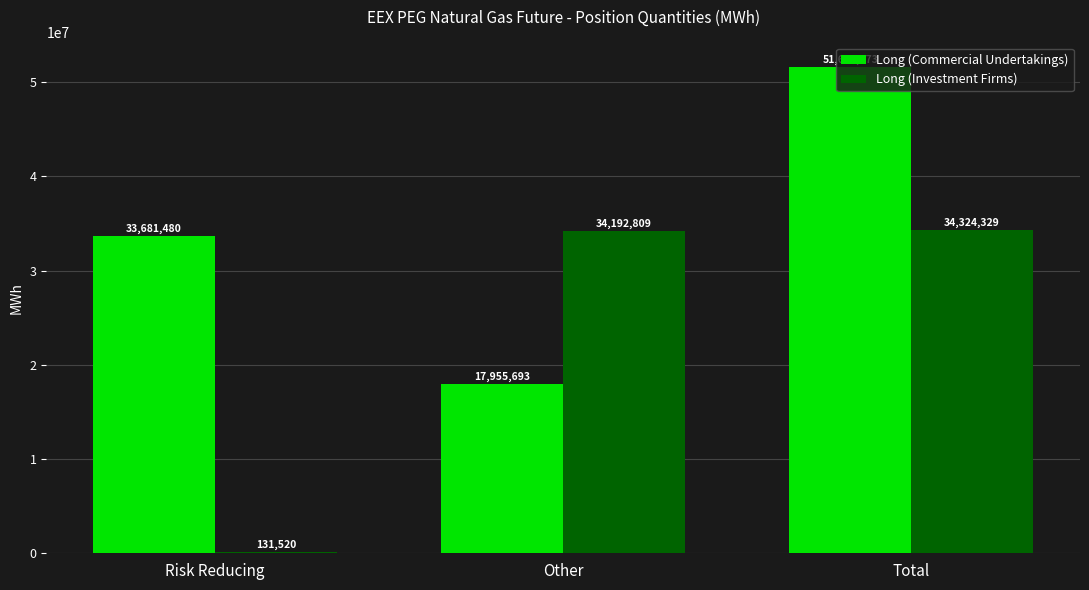

What is the difference between the Long (Investment Firms) values at Other and Risk Reducing?

34061289